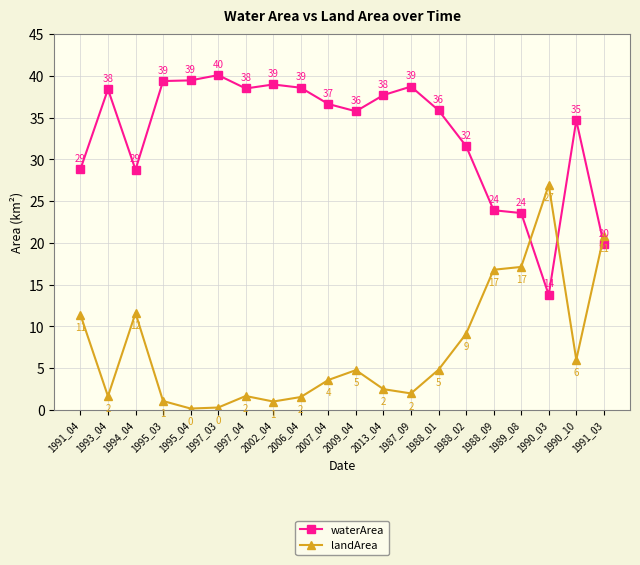

What is the approximate value of waterArea at 2006_04?

38.6